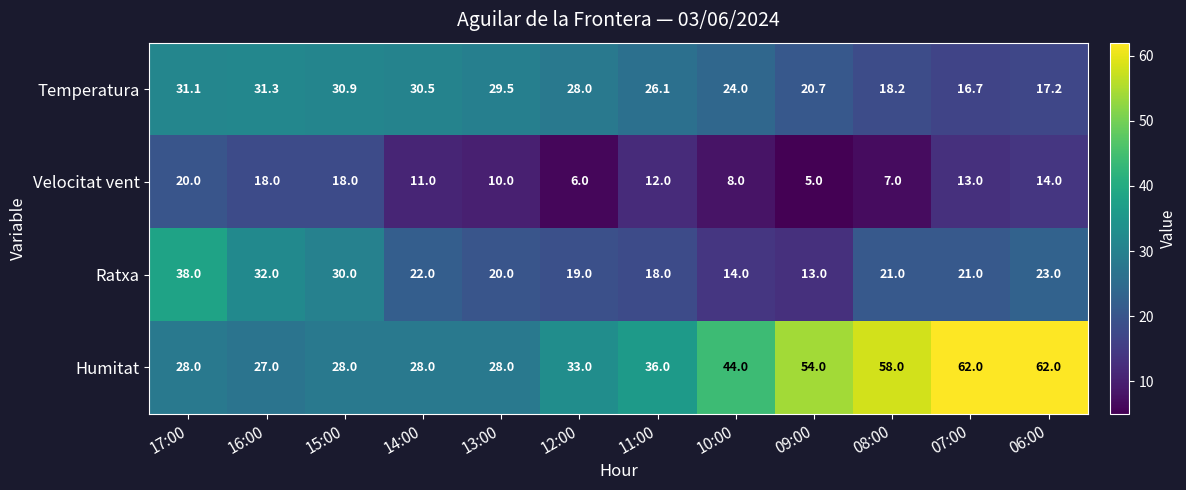

What is the difference between the maximum and second lowest values in the Velocitat vent series?

14.0